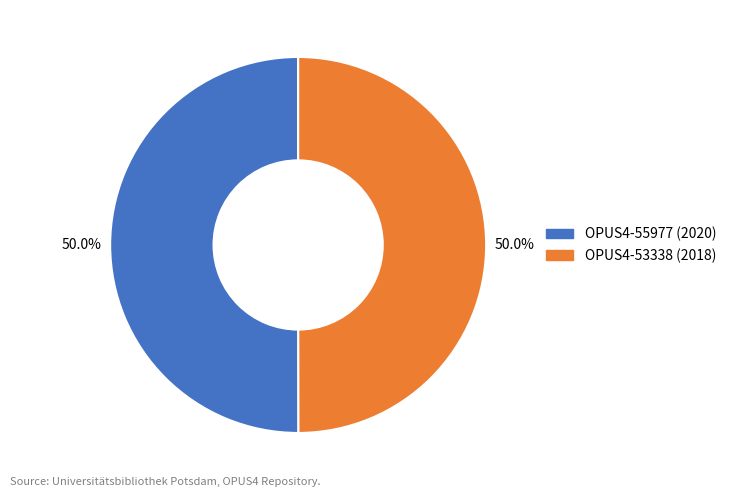

What is the total percentage of OPUS4-55977 (2020) and OPUS4-53338 (2018)?

100.0%